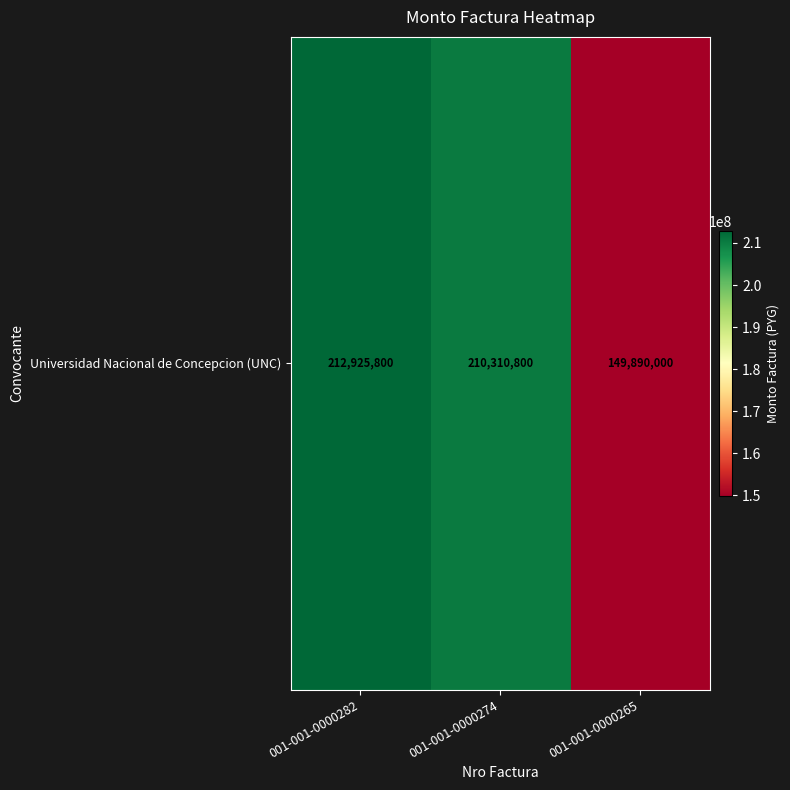

What is the average value?

191042200